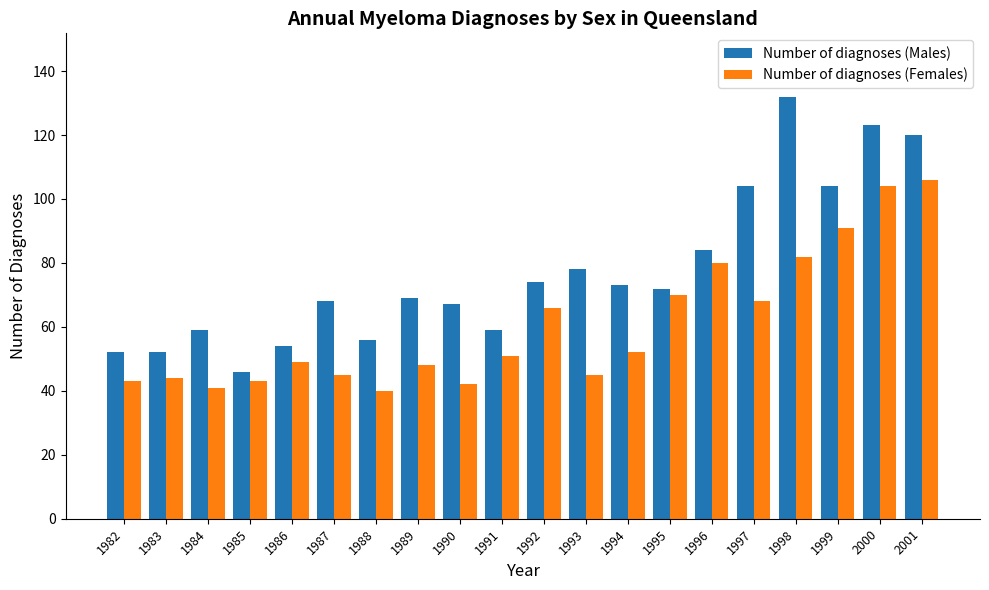

What is the spread (max minus min) of values at 1999?

13